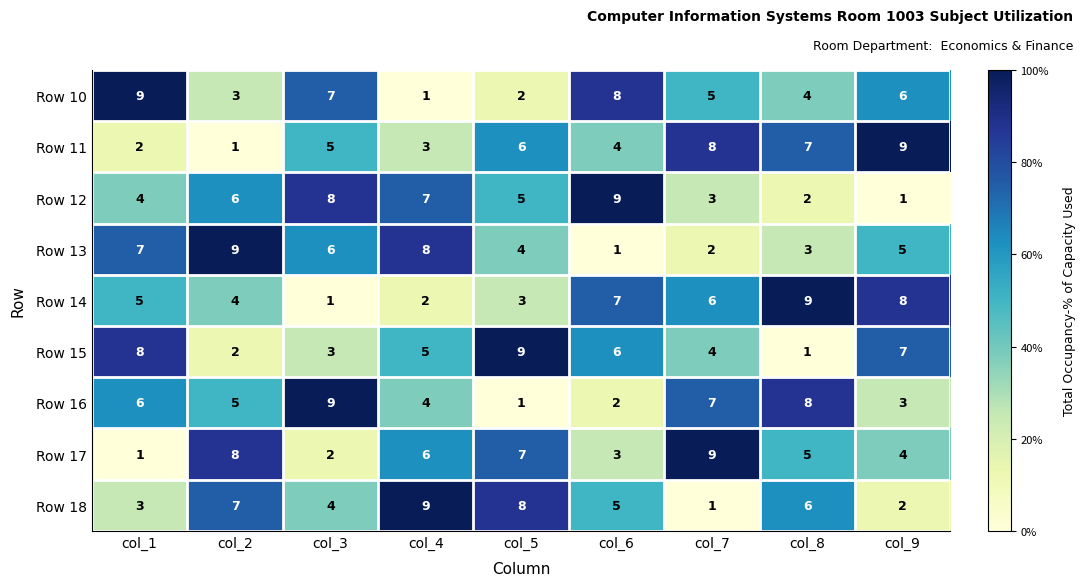

What is the average value of the Row 16 series?

5